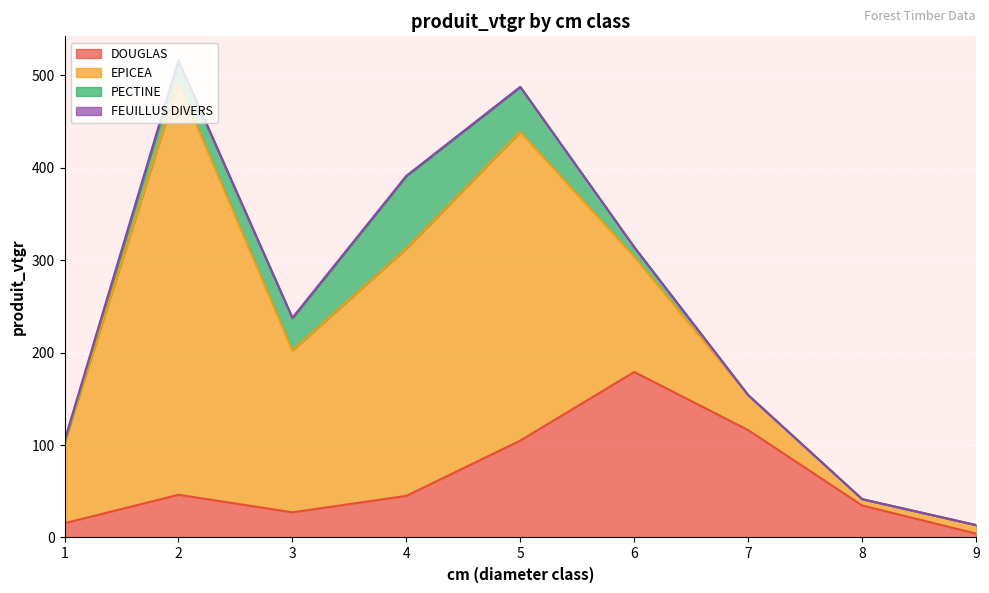

Which category has the lowest value in the DOUGLAS series?

9